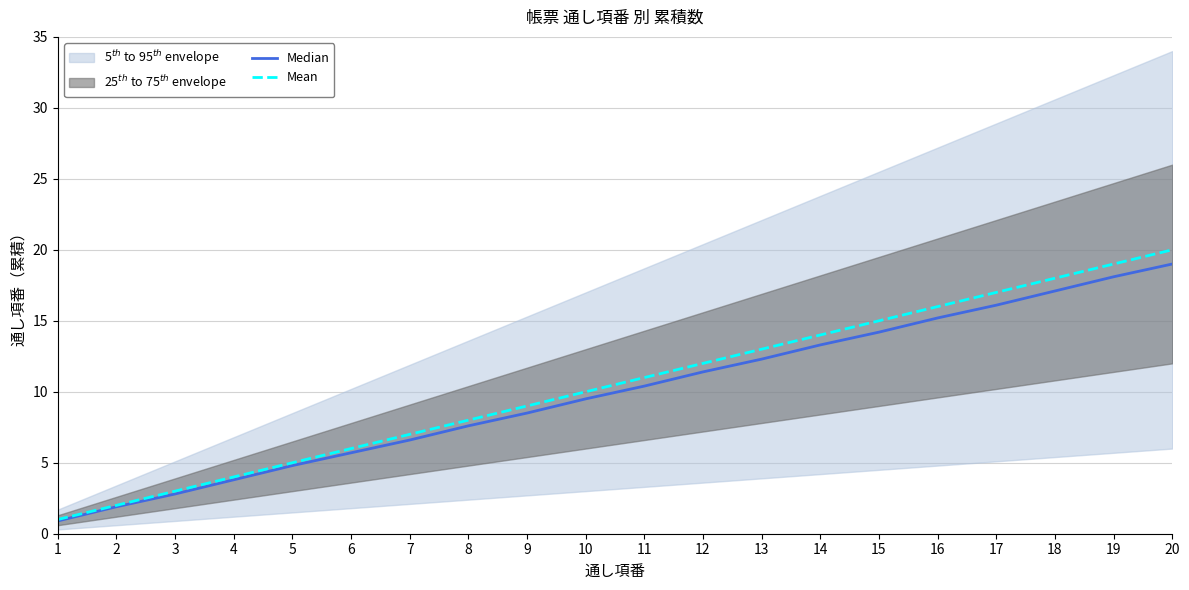

Rank the series by their average value, from lowest to highest.

Median, Mean